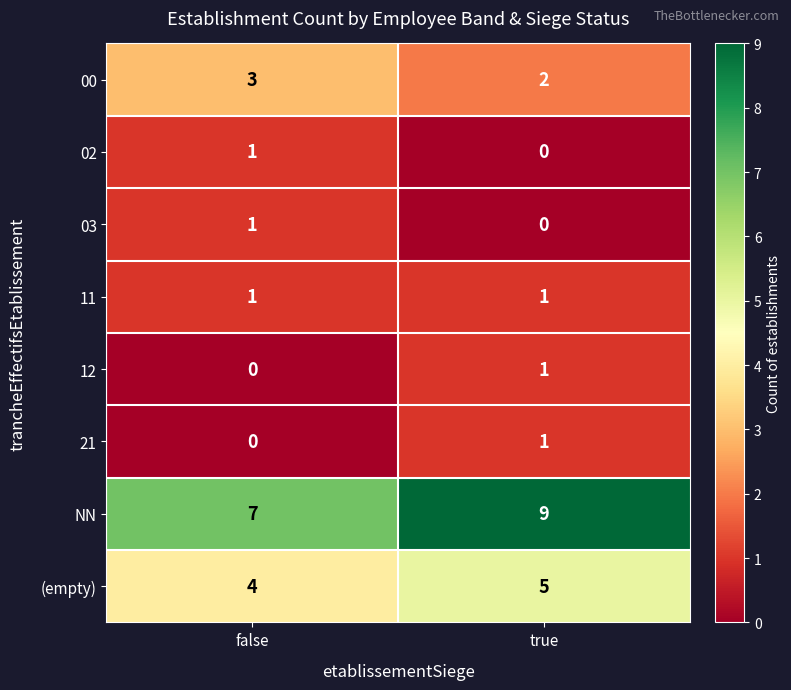

List the labels in order of 12 value, largest first.

true, false